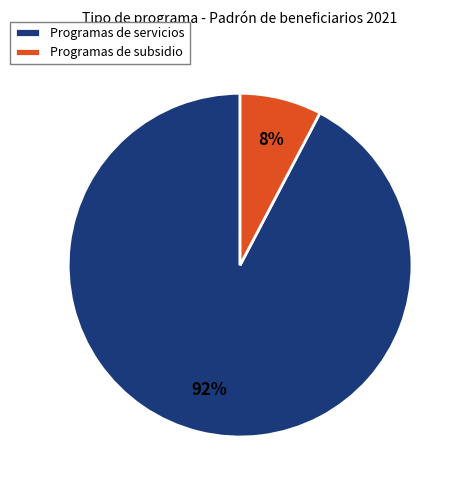

To the nearest percent, what is the combined percentage of Programas de subsidio and Programas de servicios?

100%